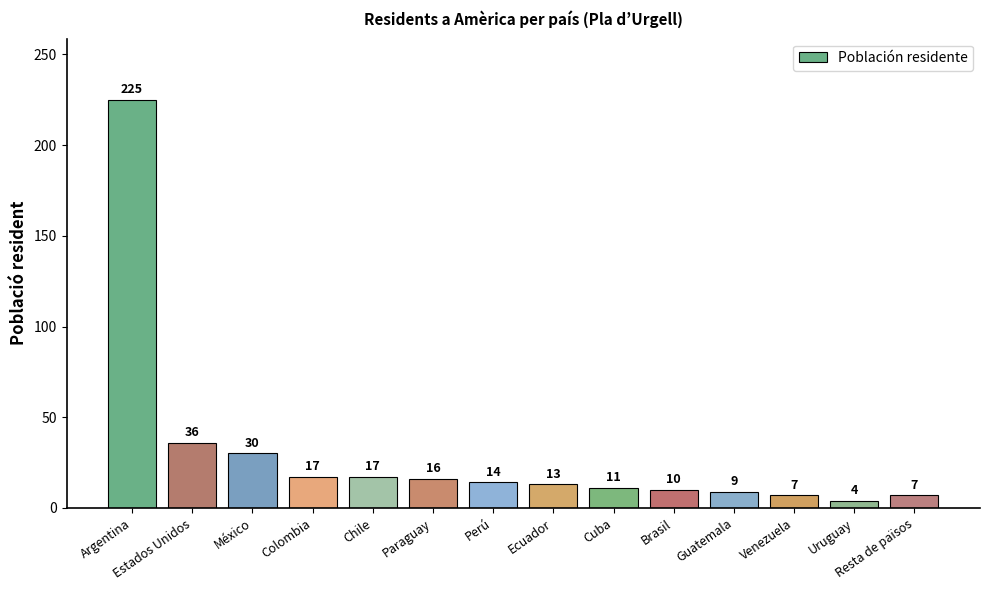

What is the greatest value displayed?

225